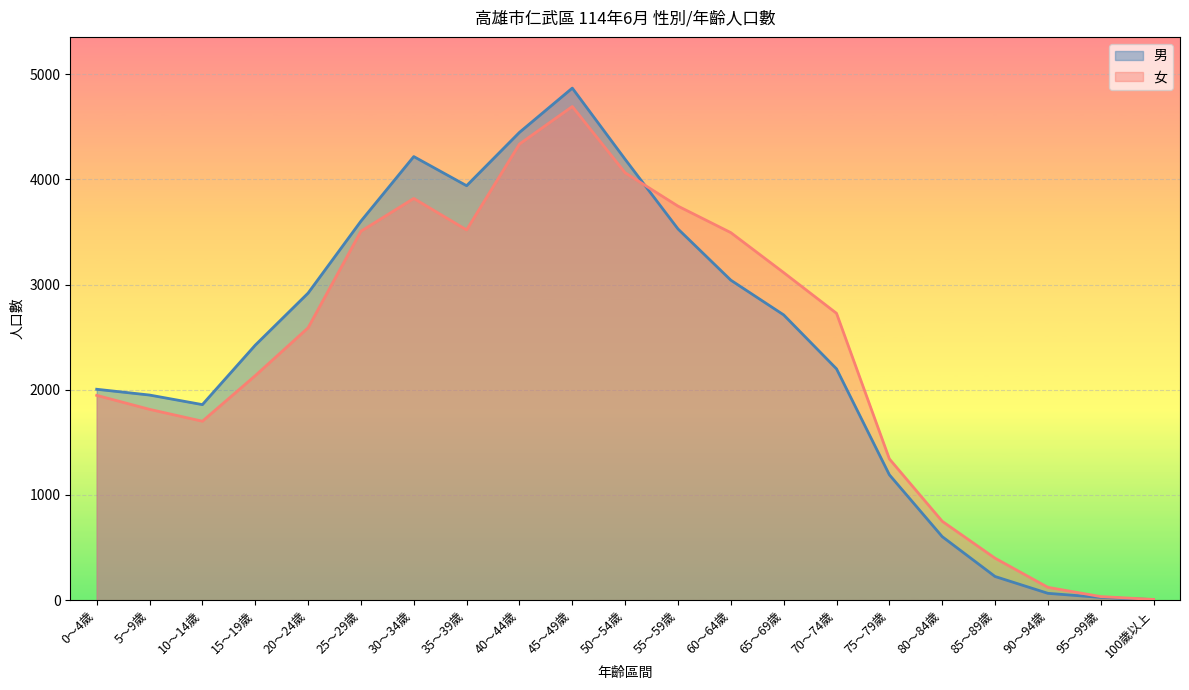

At which label does 女 reach its minimum?

100歲以上